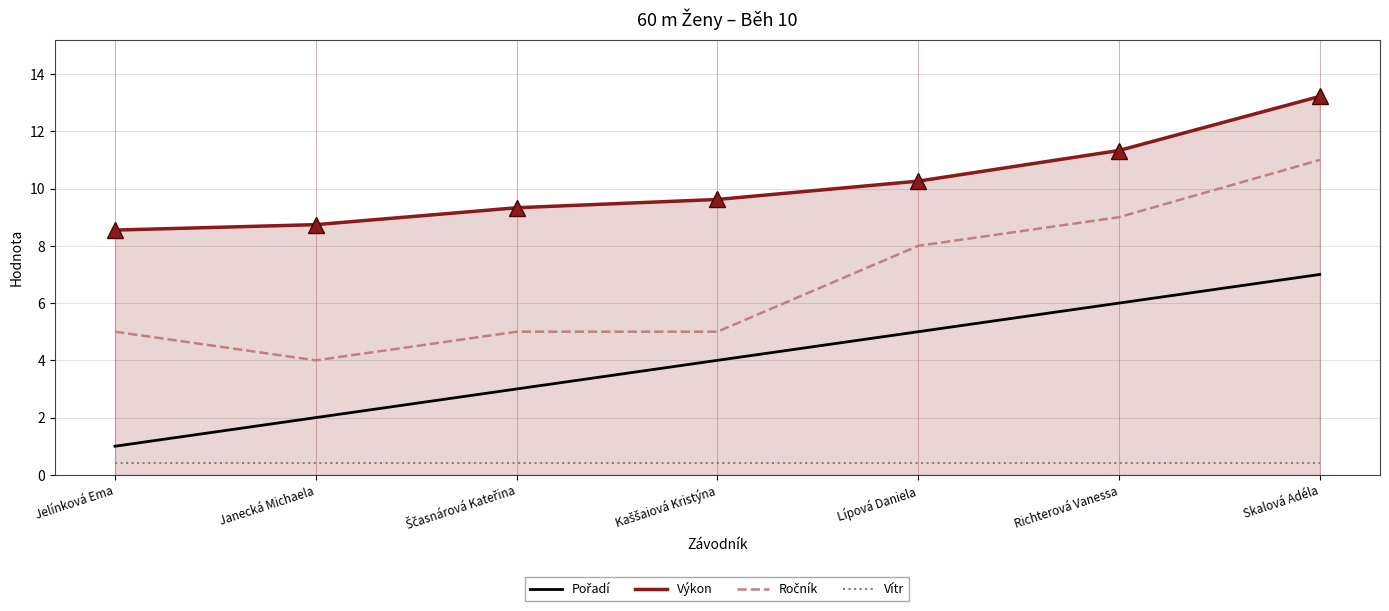

Is it true that Vítr equals 0.4 at Janecká Michaela?

True